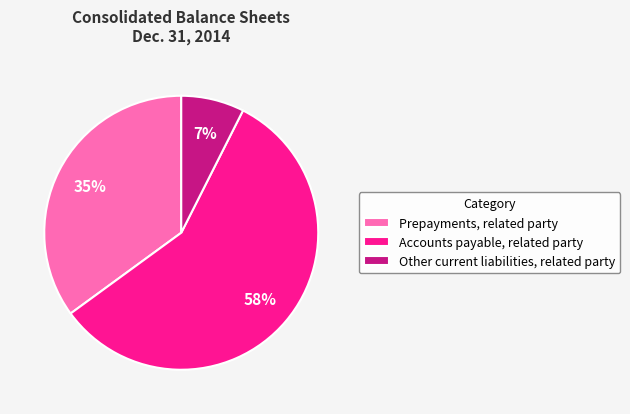

Is there a majority slice in this chart?

Yes